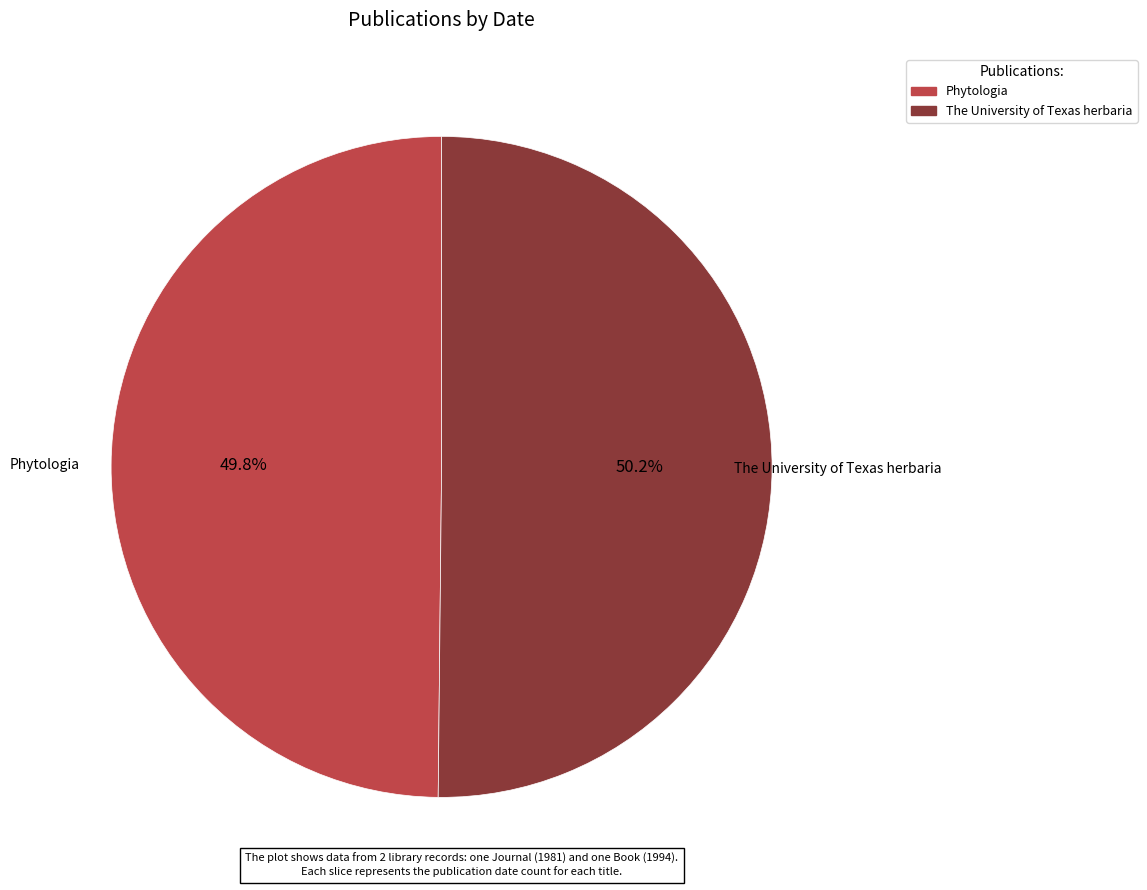

Combined, what portion of the pie is Phytologia and The University of Texas herbaria?

100.0%